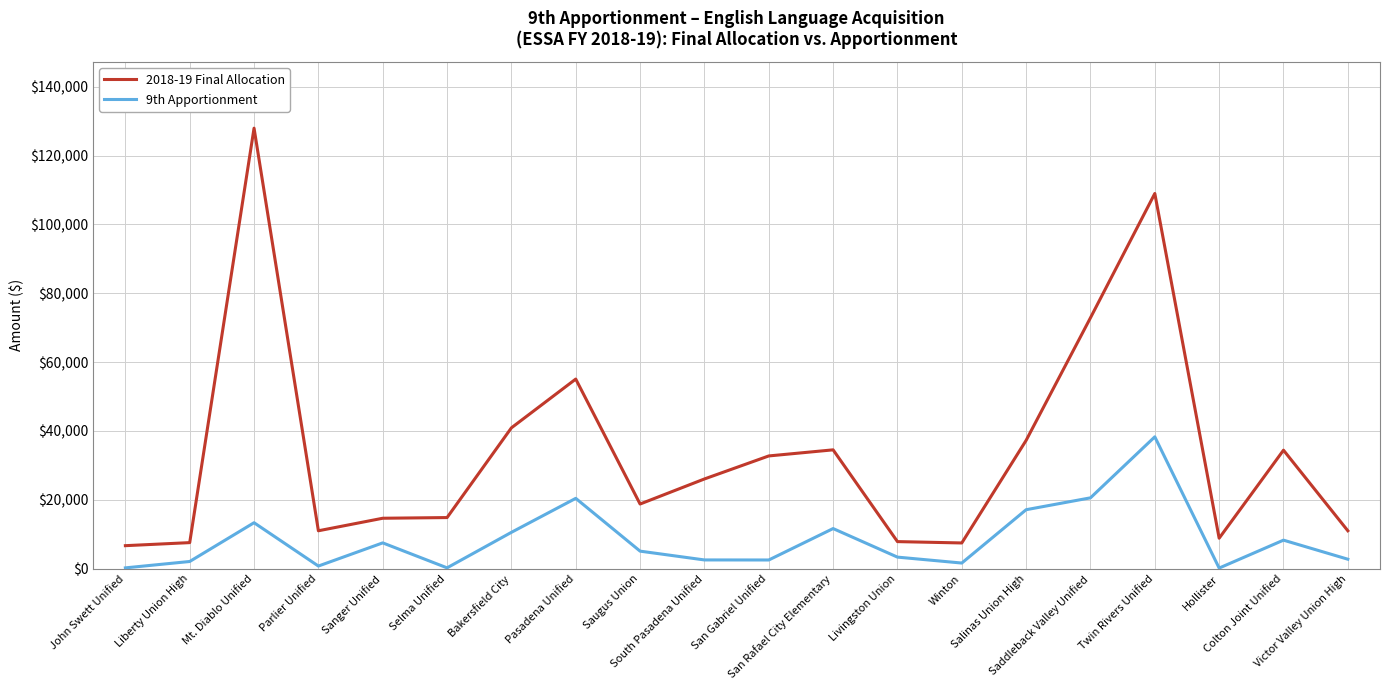

The 2018-19 Final Allocation series shows 37275 at Salinas Union High. True or false?

True